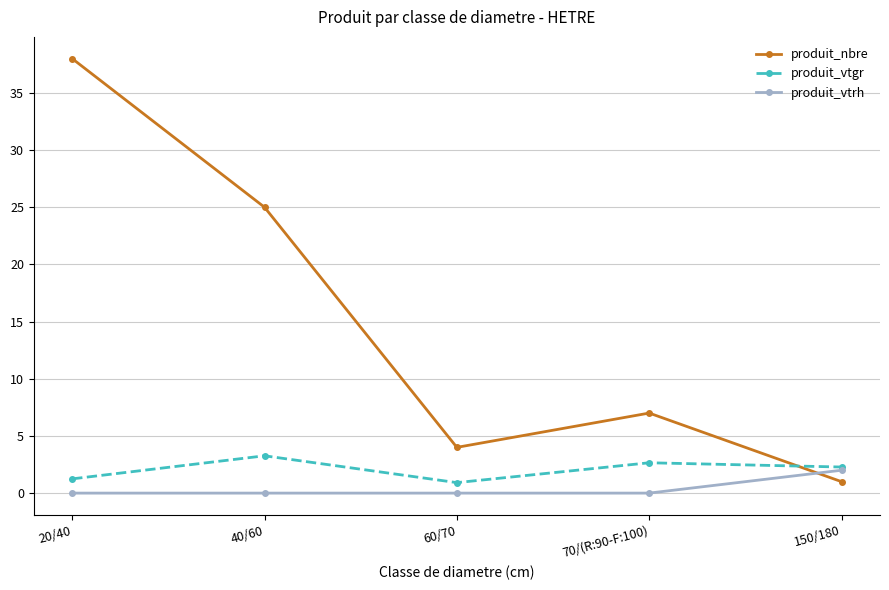

What is the total value across all series at 40/60?

28.3